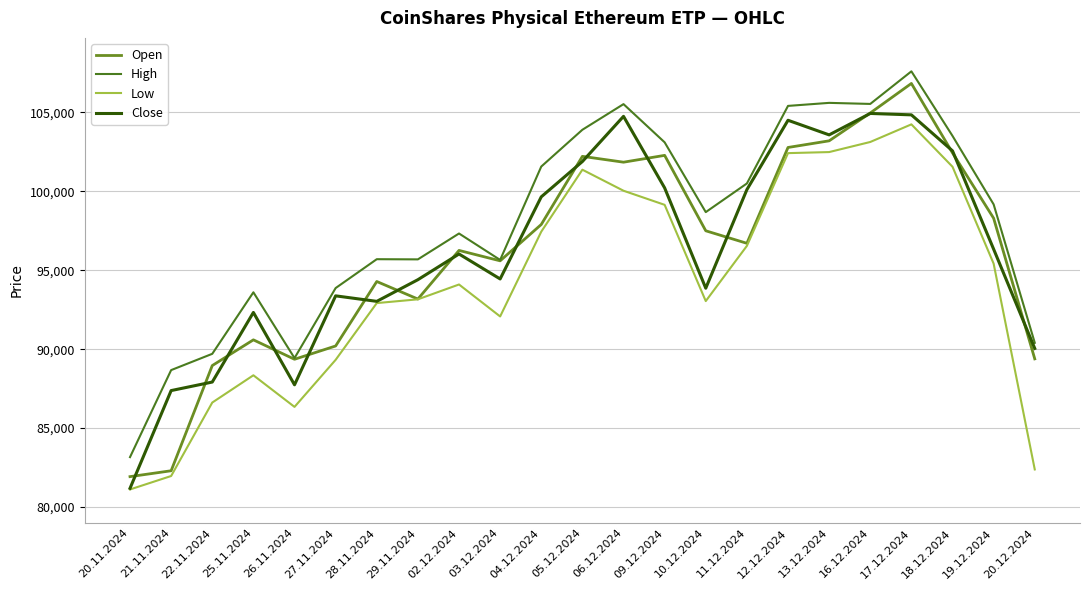

What is the average value of the Close series?

96307